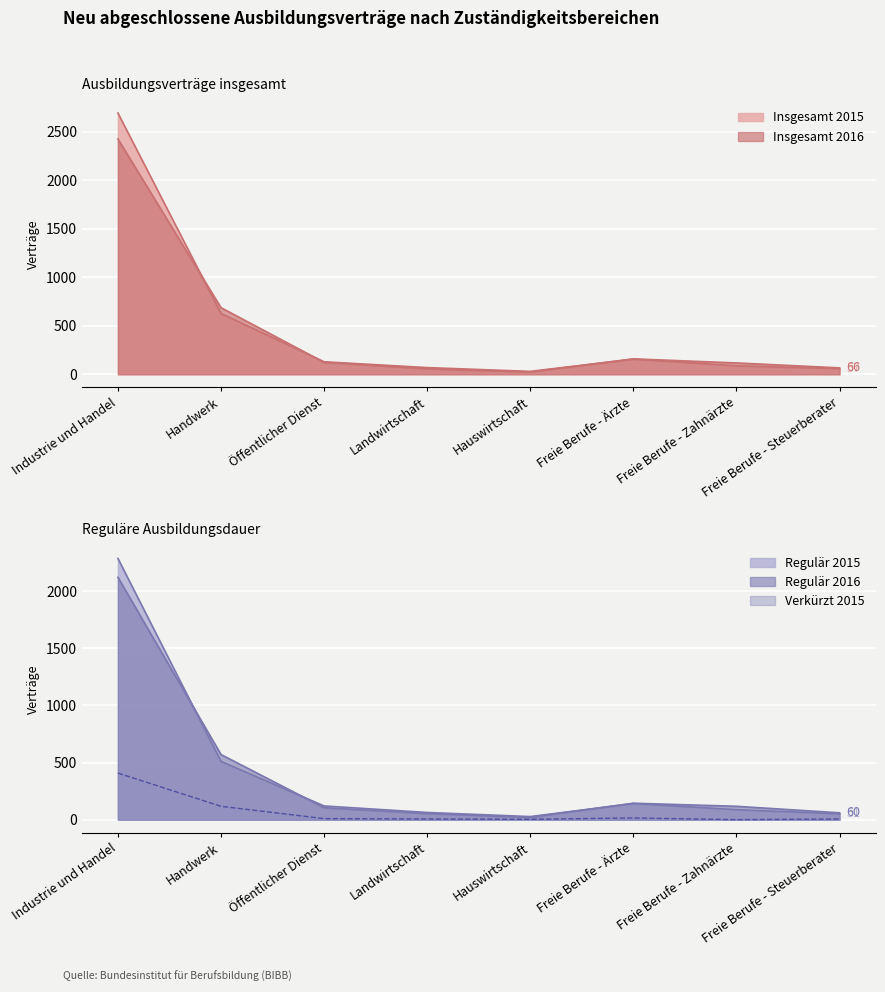

Where does the Regulär 2015 series first go above 120?

Industrie und Handel